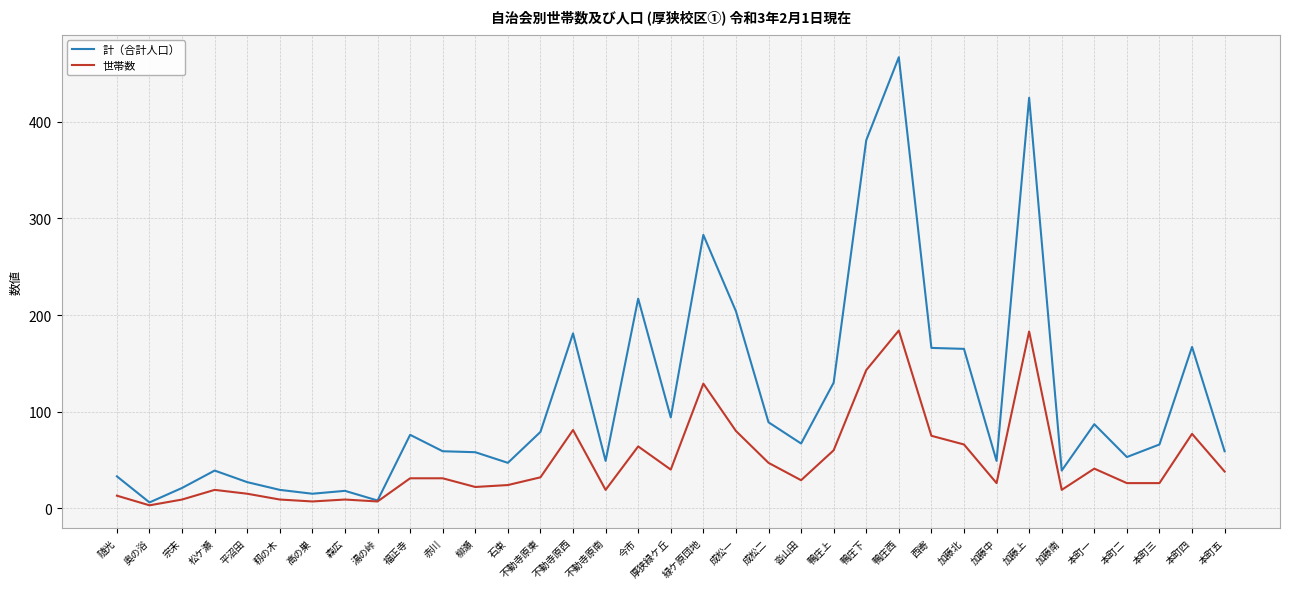

What are all the series names shown in the legend?

計（合計人口）, 世帯数